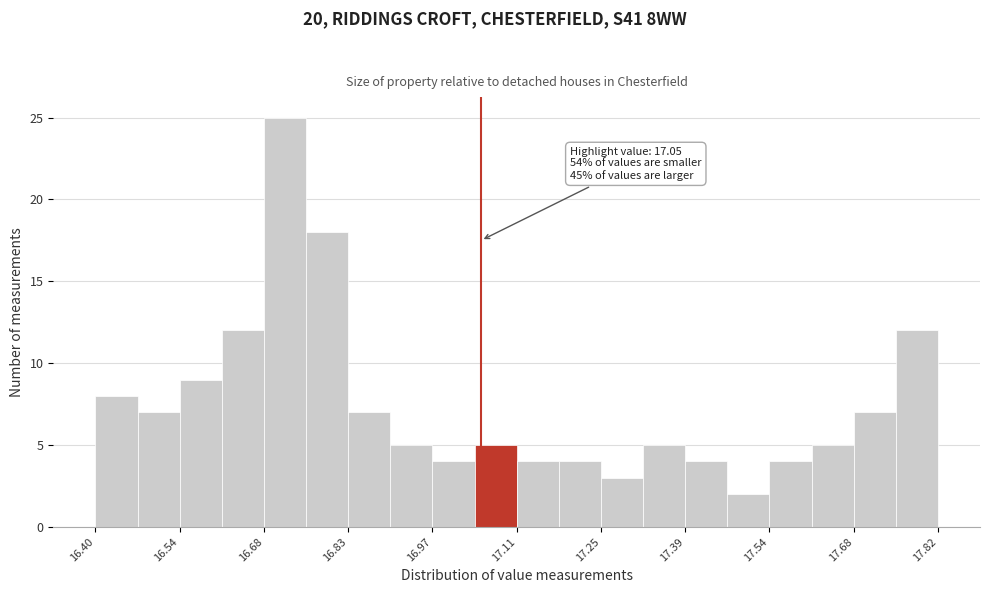

Around what value on the x-axis is the tallest bar? Give the approximate position of its centre, as read against the axis.

16.72